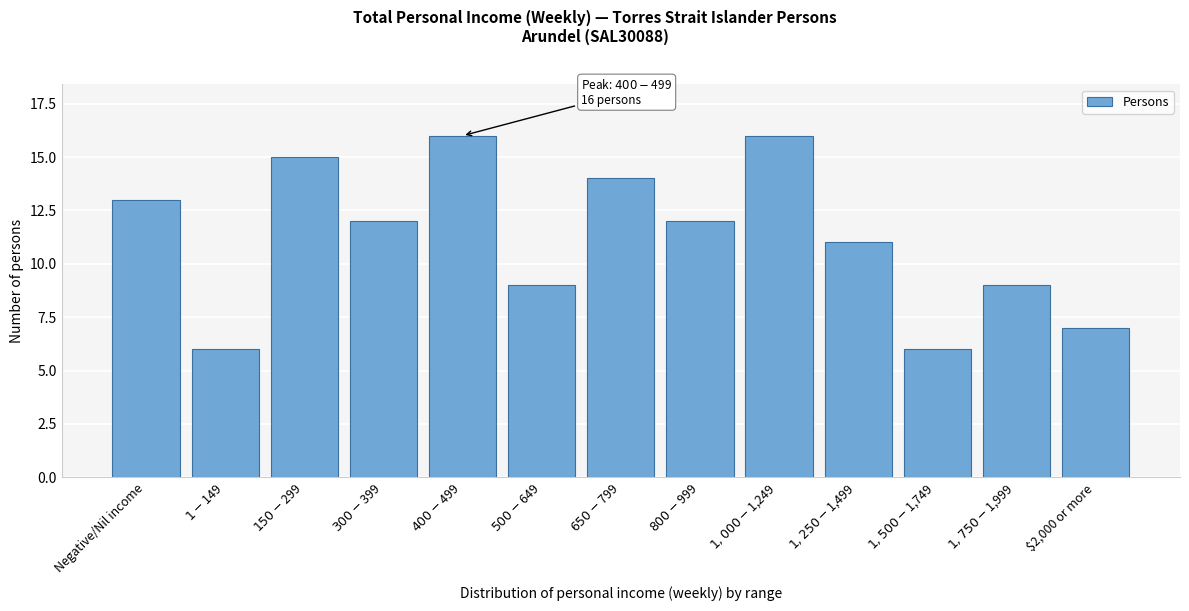

Reading right to left, extract all data points from this chart.

7	9	6	11	16	12	14	9	16	12	15	6	13